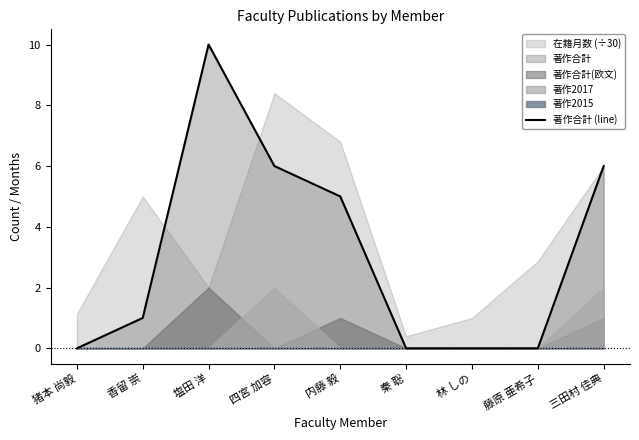

What is the label of the 4th point from the left?

四宮 加容